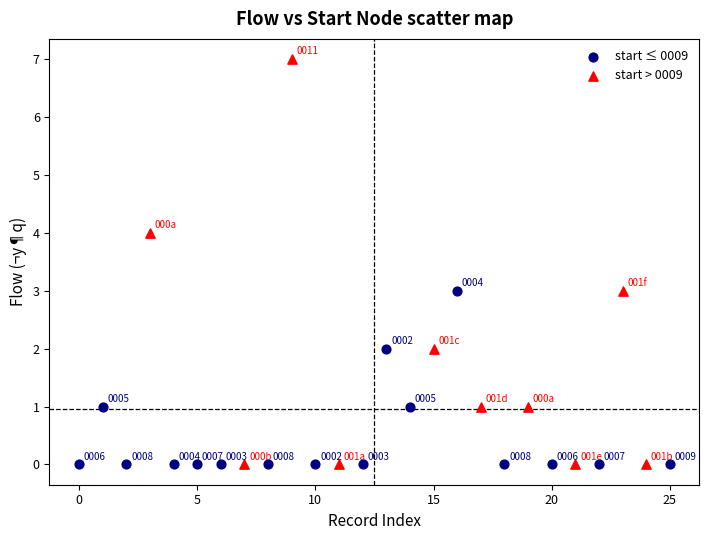

Which series contains the highest Y value?

start > 0009